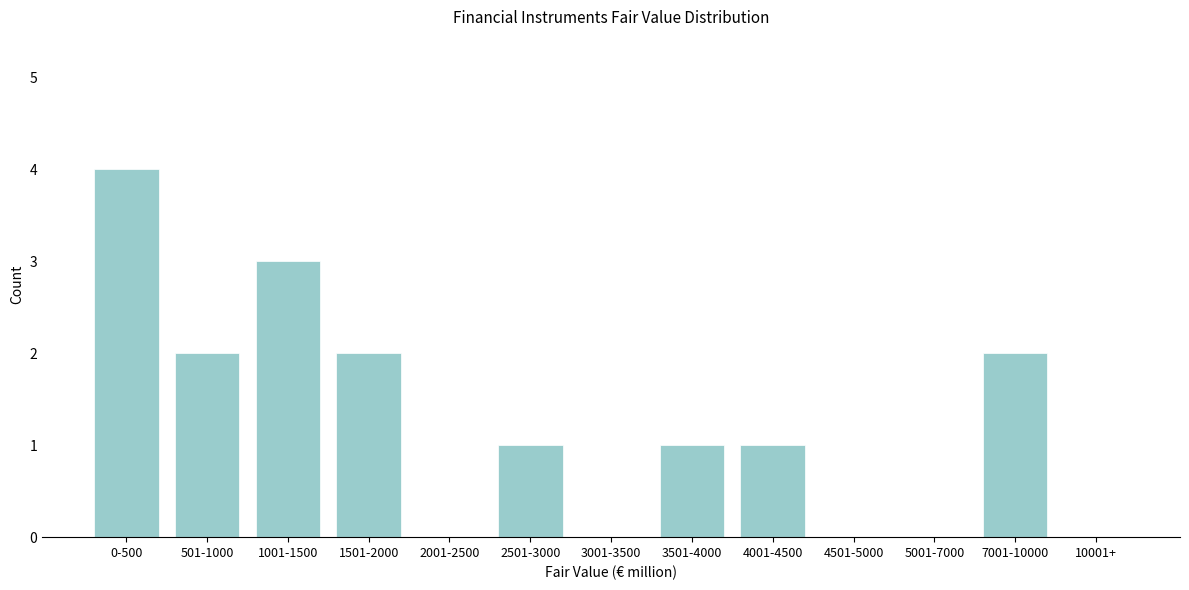

Reading left to right, transcribe all the data shown in this chart.

0-500=4	501-1000=2	1001-1500=3	1501-2000=2	2001-2500=0	2501-3000=1	3001-3500=0	3501-4000=1	4001-4500=1	4501-5000=0	5001-7000=0	7001-10000=2	10001+=0